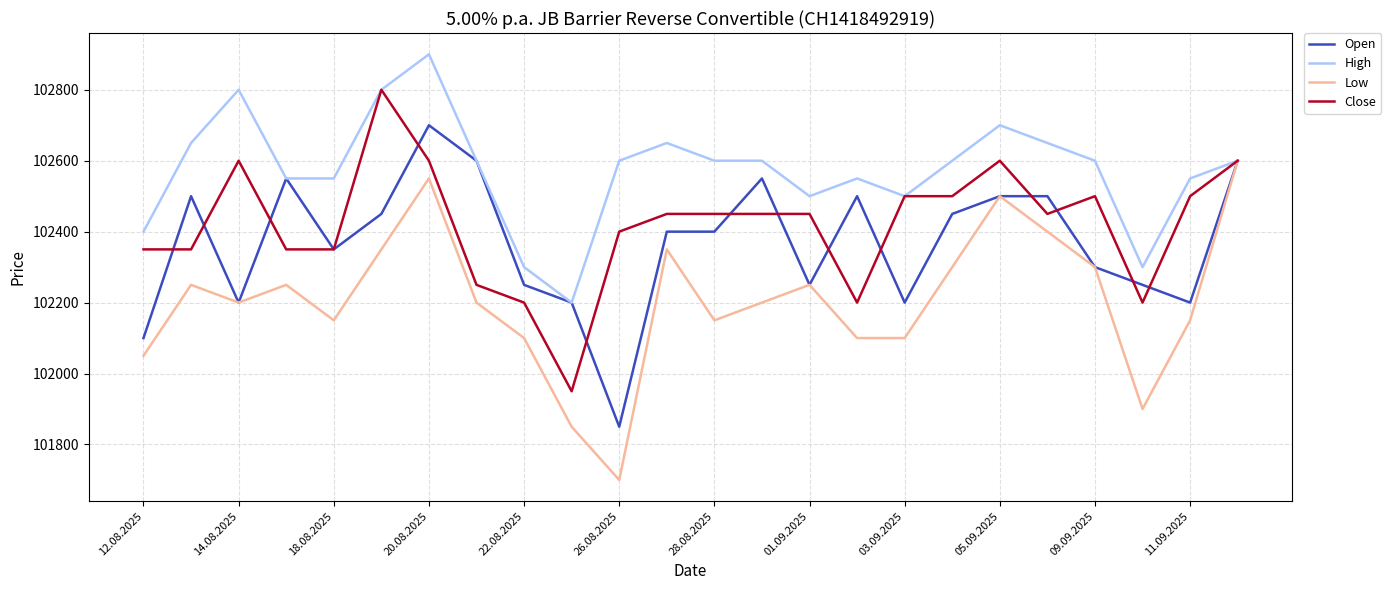

In Low, how many points are higher than both neighbors (excluding endpoints)?

6